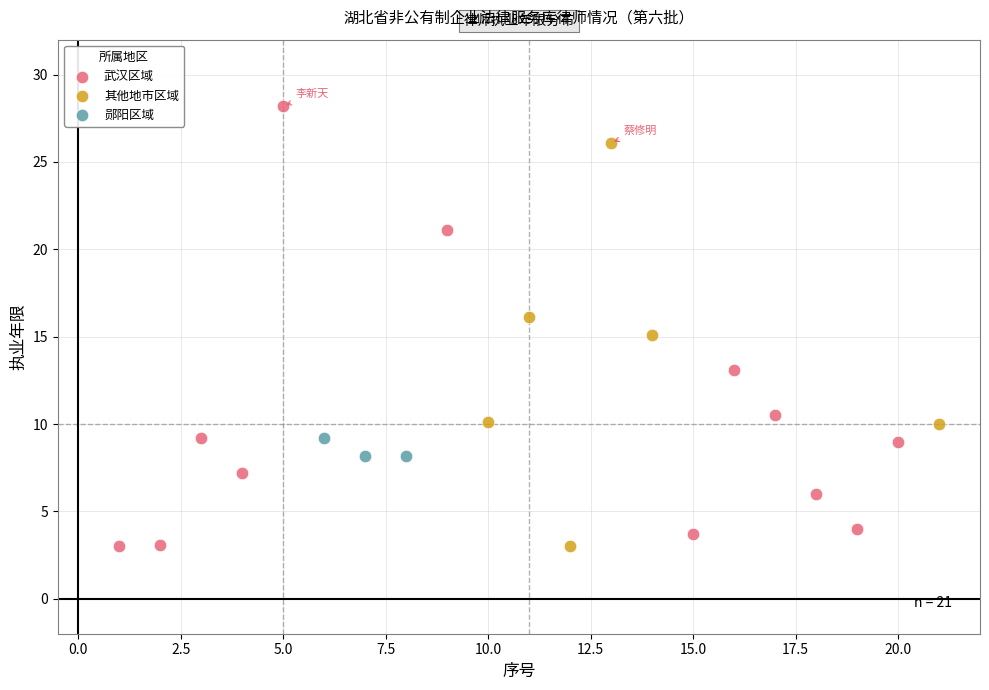

Which series has the largest Y range (max minus min)?

武汉区域